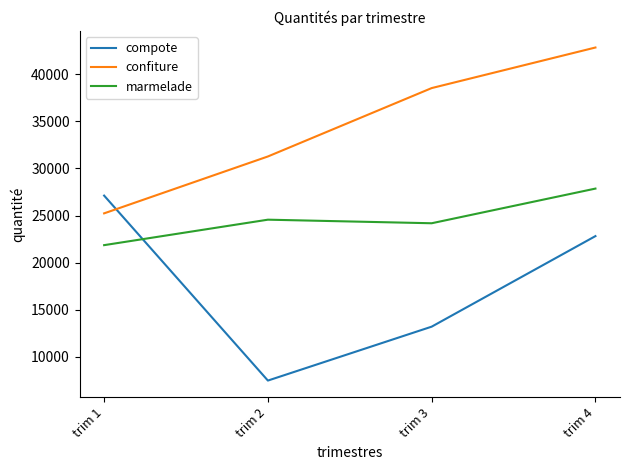

How many interior local valleys does the marmelade series have?

1